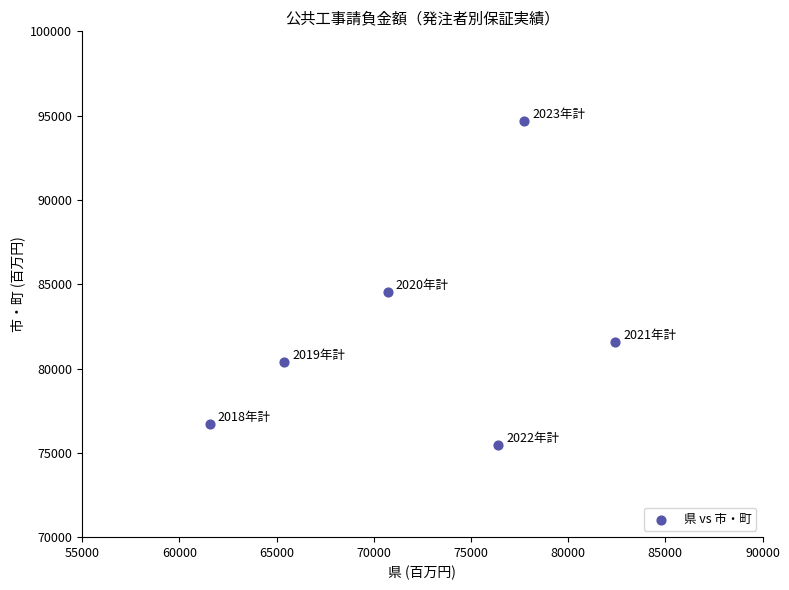

What is the average Y value?

82242